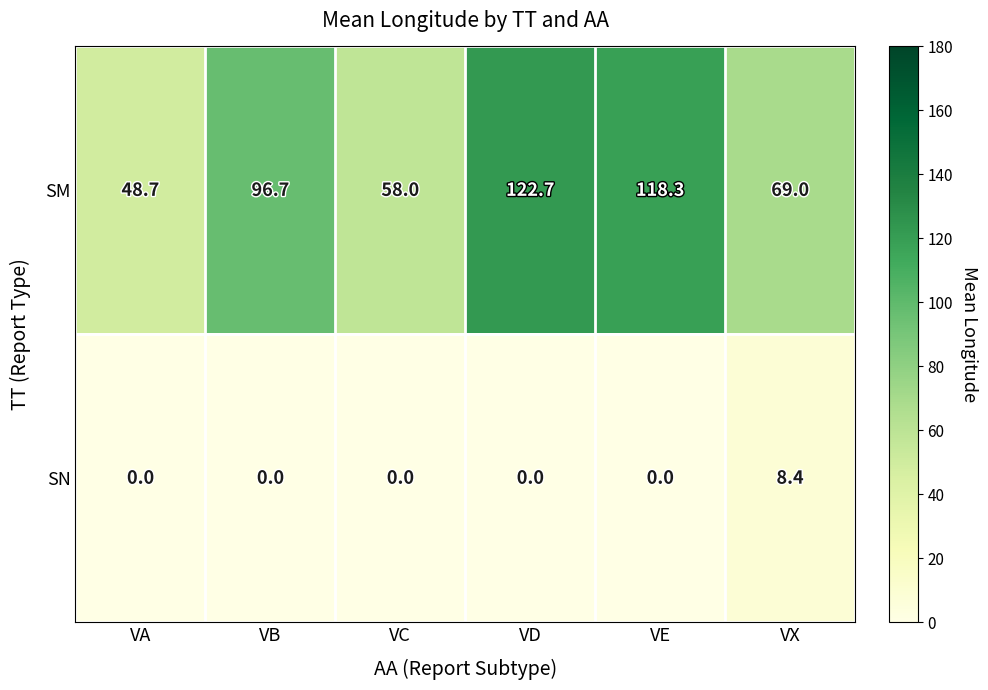

At which category does the chart reach its peak across all series?

VD